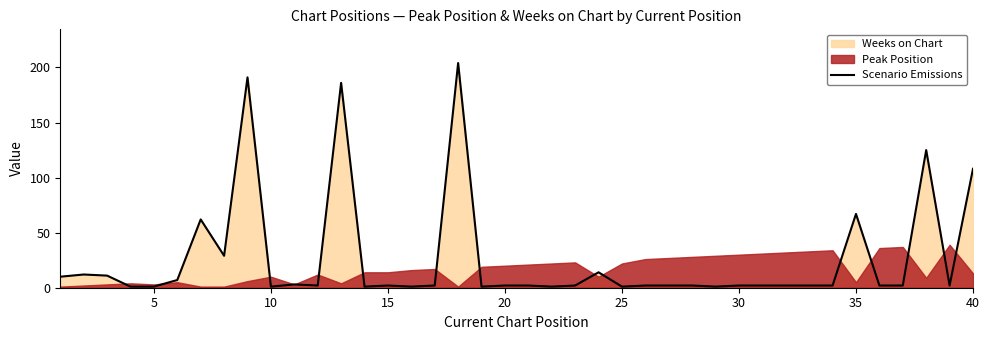

The value of Scenario Emissions at 40 is 163. True or false?

False